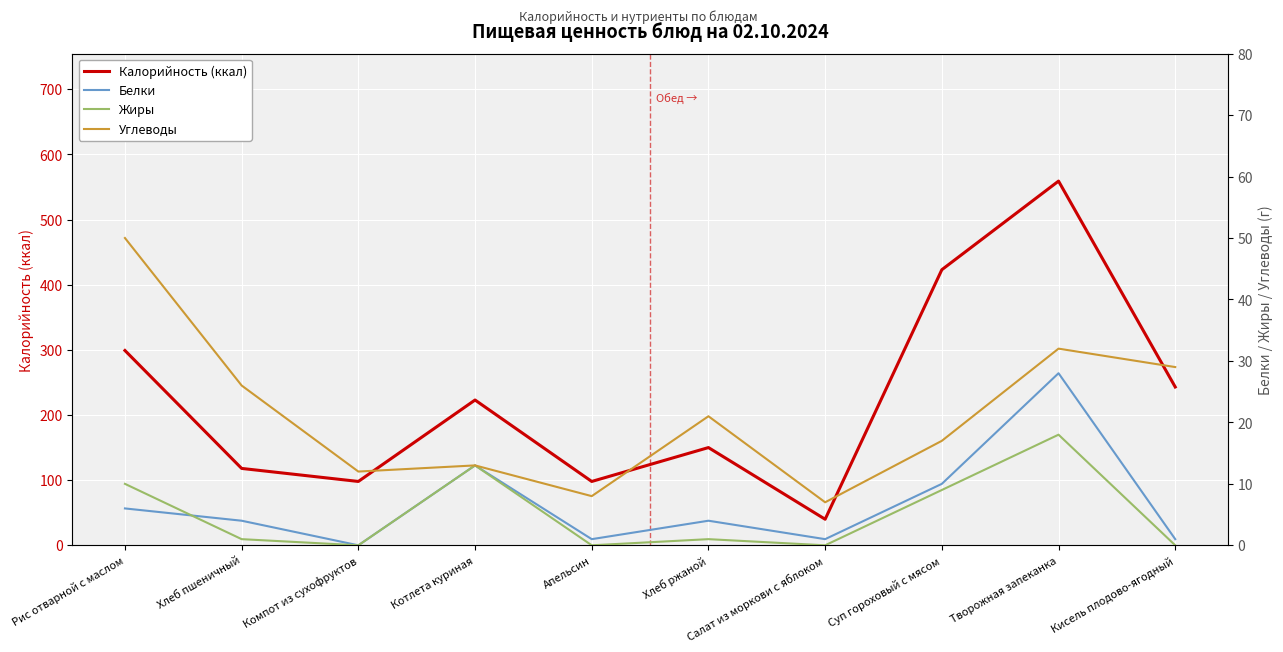

How many data points in Жиры are above 1?

4